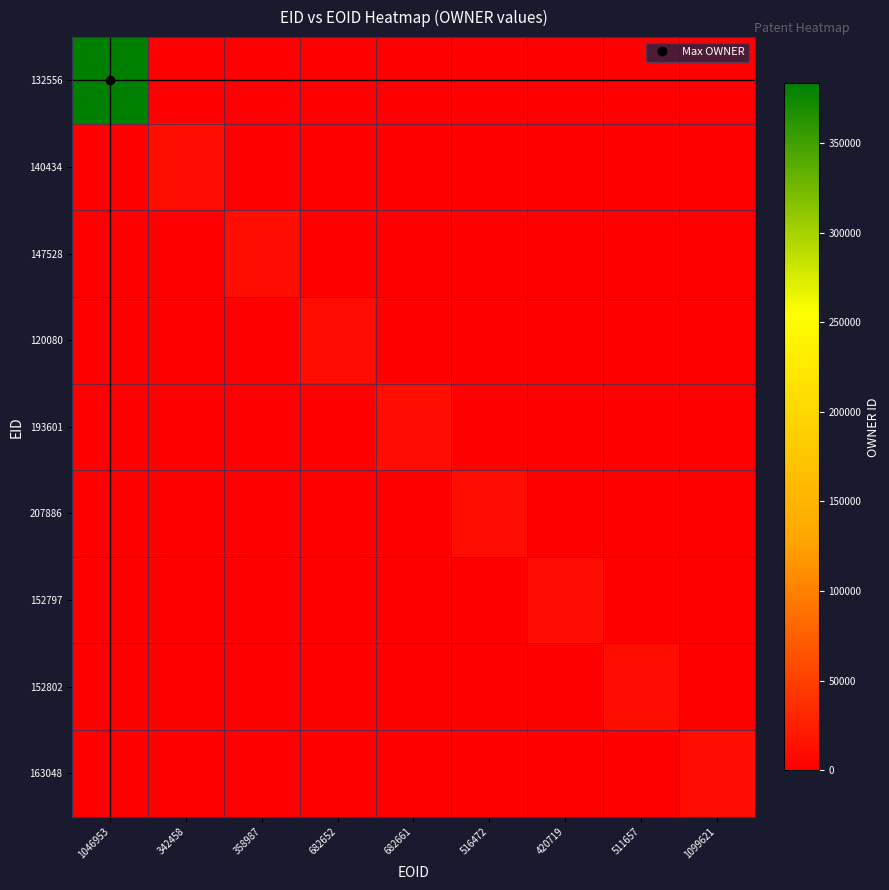

Reading left to right, list all the values displayed in this chart.

132556: 1046953=383220	342458=0	358987=0	682652=0	682661=0	516472=0	420719=0	511657=0	1099621=0
140434: 1046953=0	342458=10694	358987=0	682652=0	682661=0	516472=0	420719=0	511657=0	1099621=0
147528: 1046953=0	342458=0	358987=10678	682652=0	682661=0	516472=0	420719=0	511657=0	1099621=0
120080: 1046953=0	342458=0	358987=0	682652=10689	682661=0	516472=0	420719=0	511657=0	1099621=0
193601: 1046953=0	342458=0	358987=0	682652=0	682661=10689	516472=0	420719=0	511657=0	1099621=0
207886: 1046953=0	342458=0	358987=0	682652=0	682661=0	516472=10694	420719=0	511657=0	1099621=0
152797: 1046953=0	342458=0	358987=0	682652=0	682661=0	516472=0	420719=10689	511657=0	1099621=0
152802: 1046953=0	342458=0	358987=0	682652=0	682661=0	516472=0	420719=0	511657=10689	1099621=0
163048: 1046953=0	342458=0	358987=0	682652=0	682661=0	516472=0	420719=0	511657=0	1099621=10692